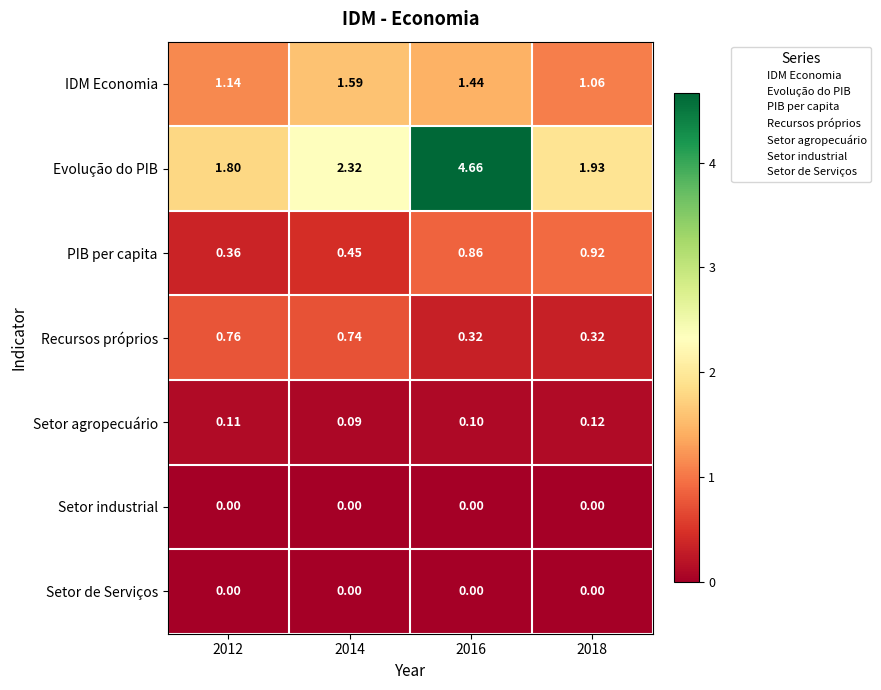

Which series has the largest range (max minus min)?

Evolução do PIB